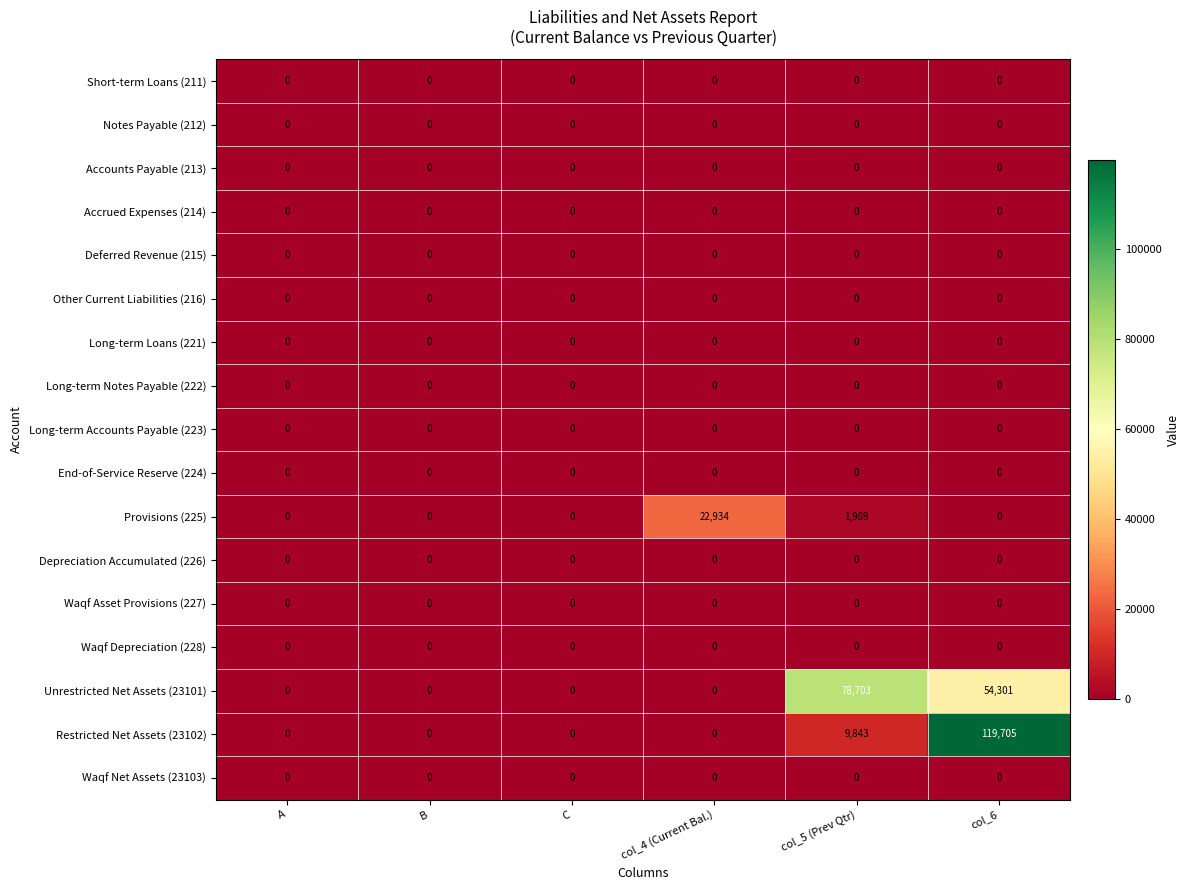

The Accrued Expenses (214) series shows 0 at col_5 (Prev Qtr). True or false?

True